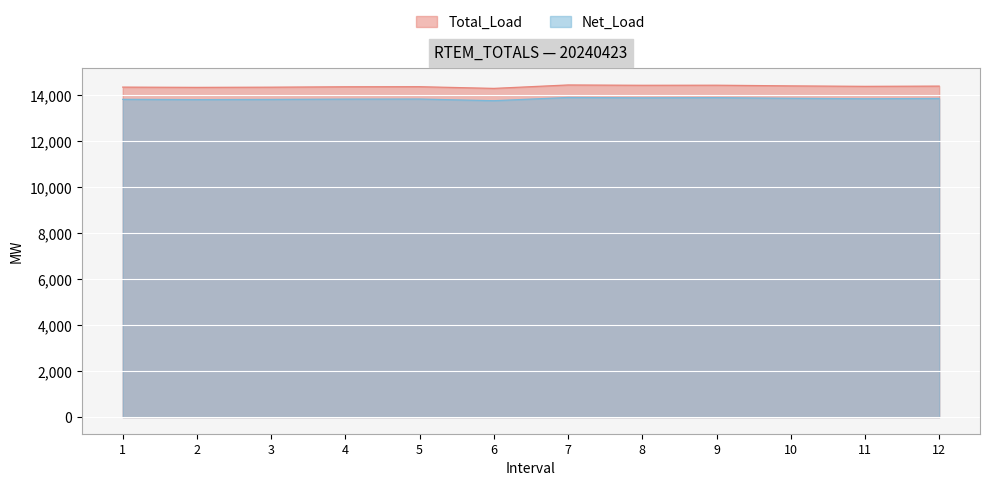

Count the number of data series in this chart.

2